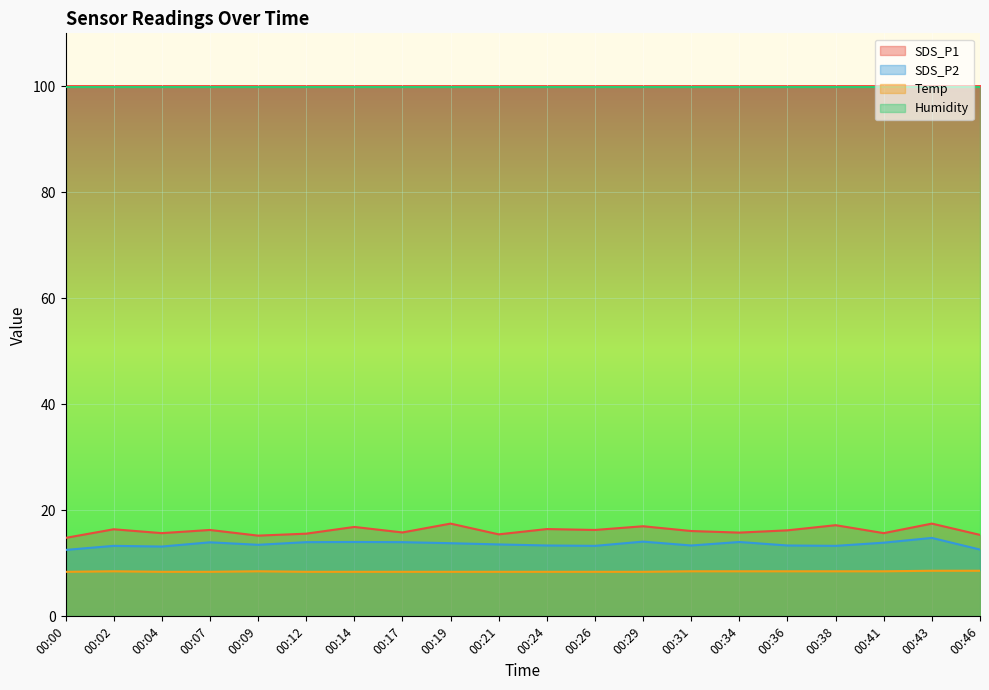

What is the value of the SDS_P1 point at the 17th from the left?

17.2